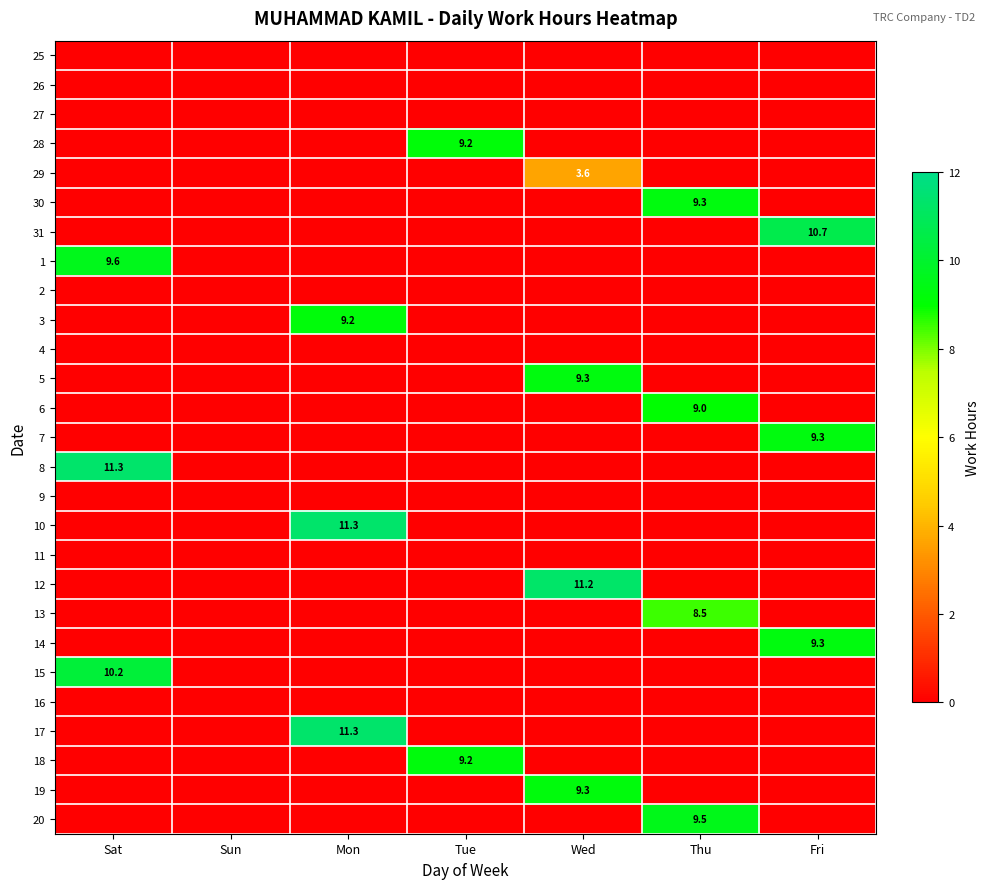

Is it true that 20 equals 9.5 at Thu?

True